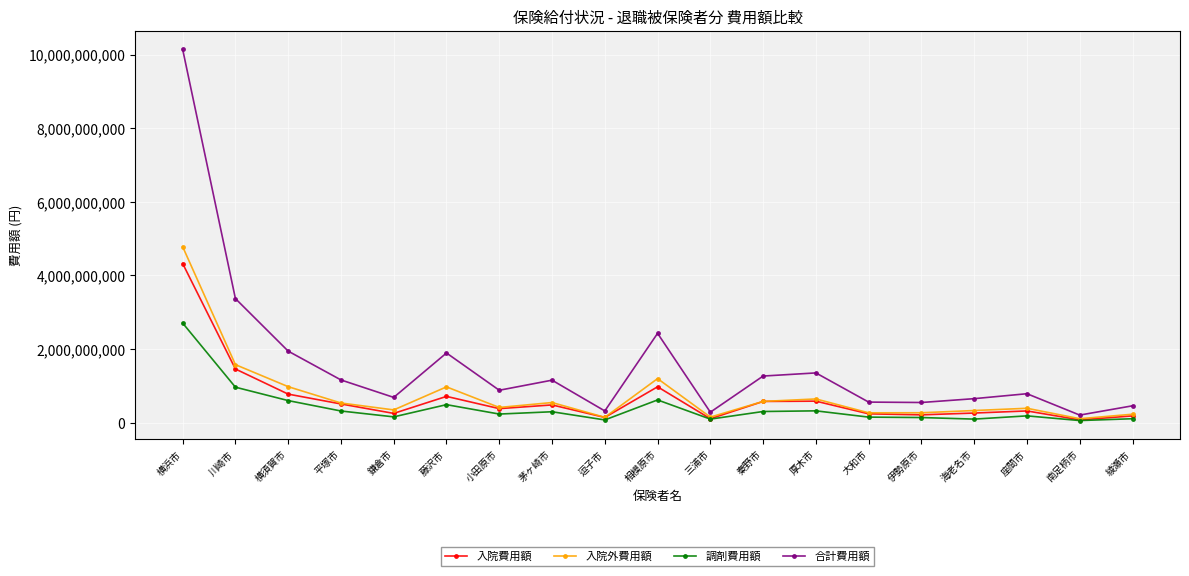

Read the 入院費用額 value at 綾瀬市, to the nearest 50.

182568800